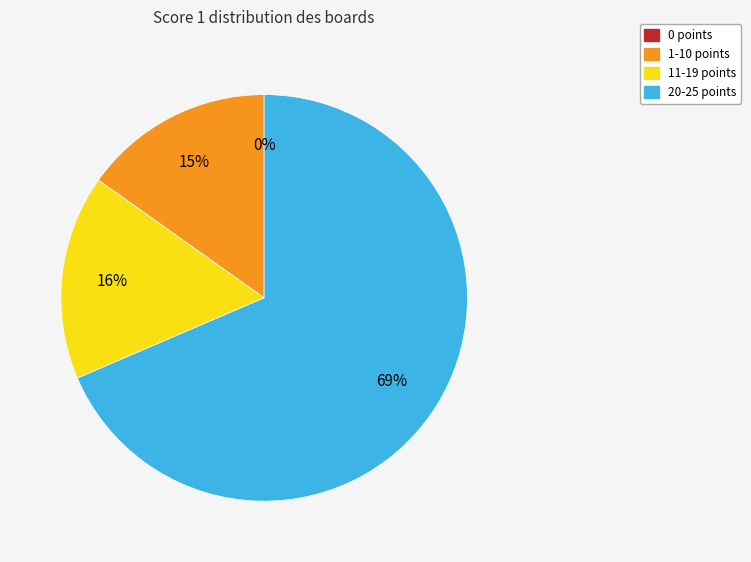

The Board 3 slice represents 15% of the pie. True or false?

False